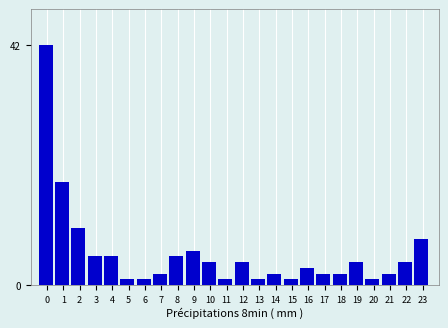

Reading right to left, transcribe all the data shown in this chart.

23=8	22=4	21=2	20=1	19=4	18=2	17=2	16=3	15=1	14=2	13=1	12=4	11=1	10=4	9=6	8=5	7=2	6=1	5=1	4=5	3=5	2=10	1=18	0=42